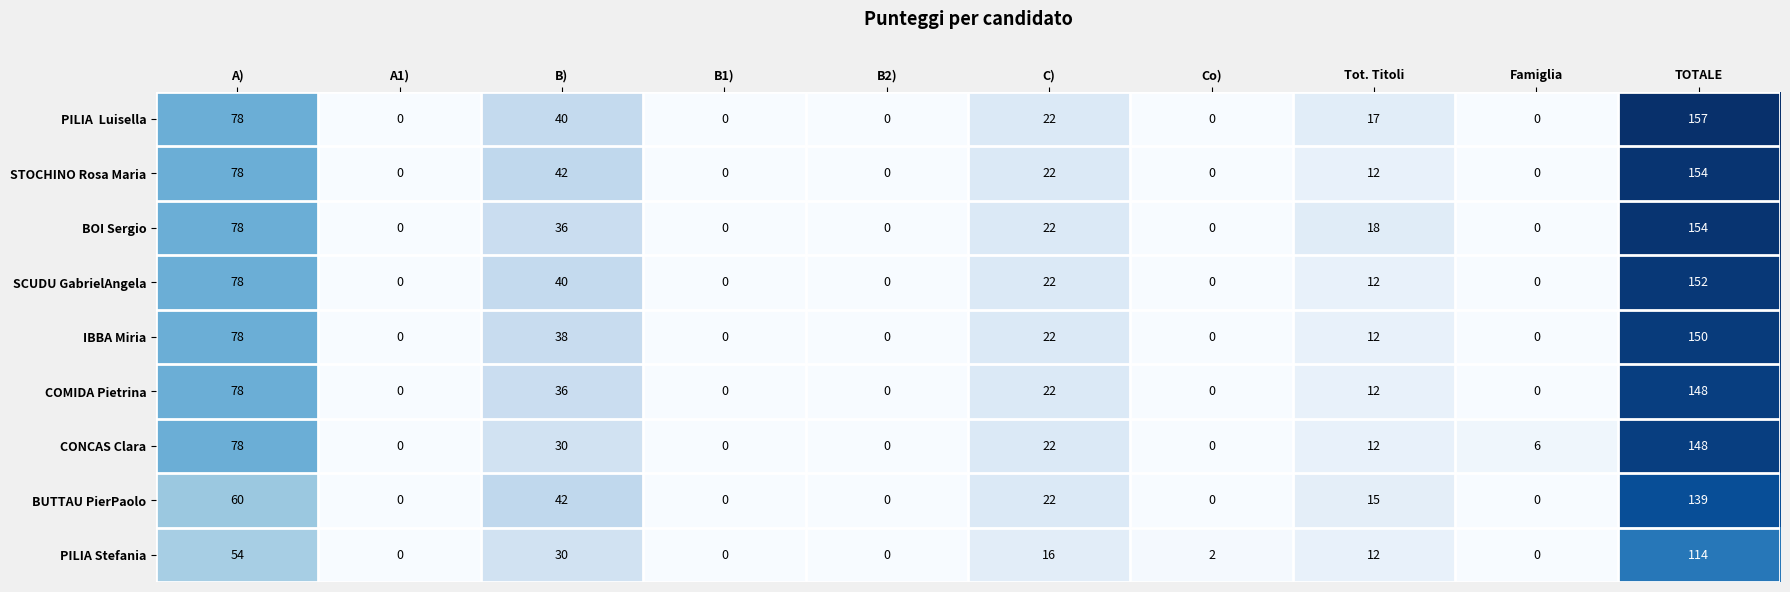

What is the difference between the maximum and minimum values in the BOI Sergio series?

154